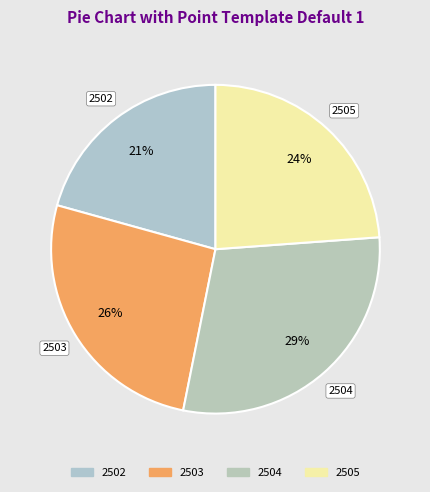

What is the total percentage of 2502 and 2503?

46.9%